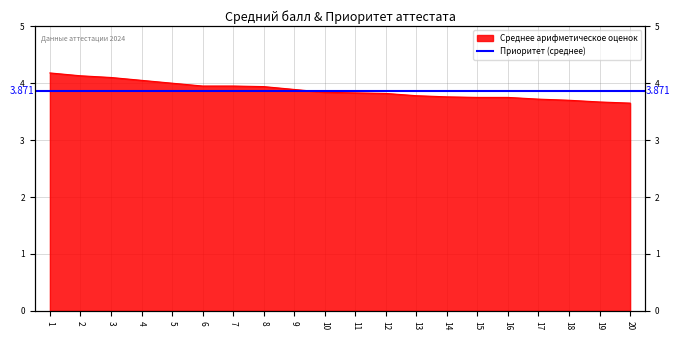

What is the difference between the maximum and minimum values?

0.5